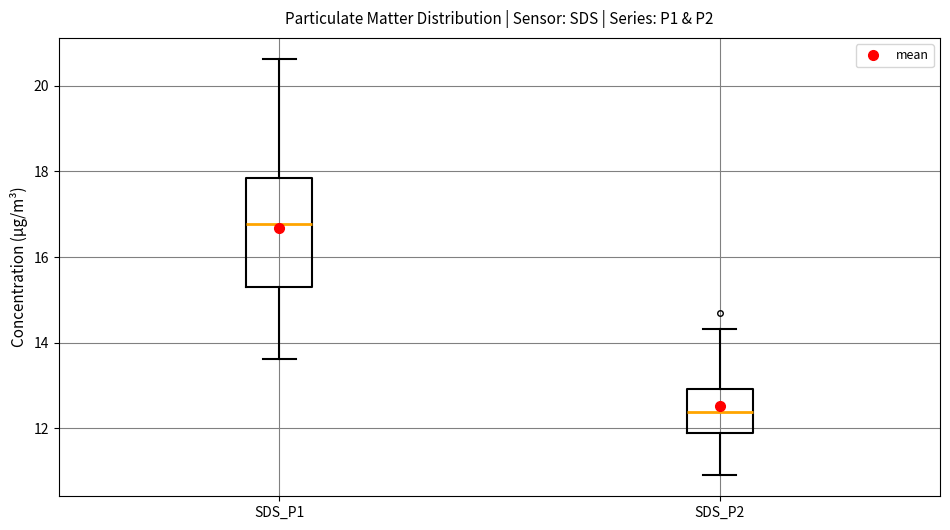

Which box has the highest median line?

SDS_P1